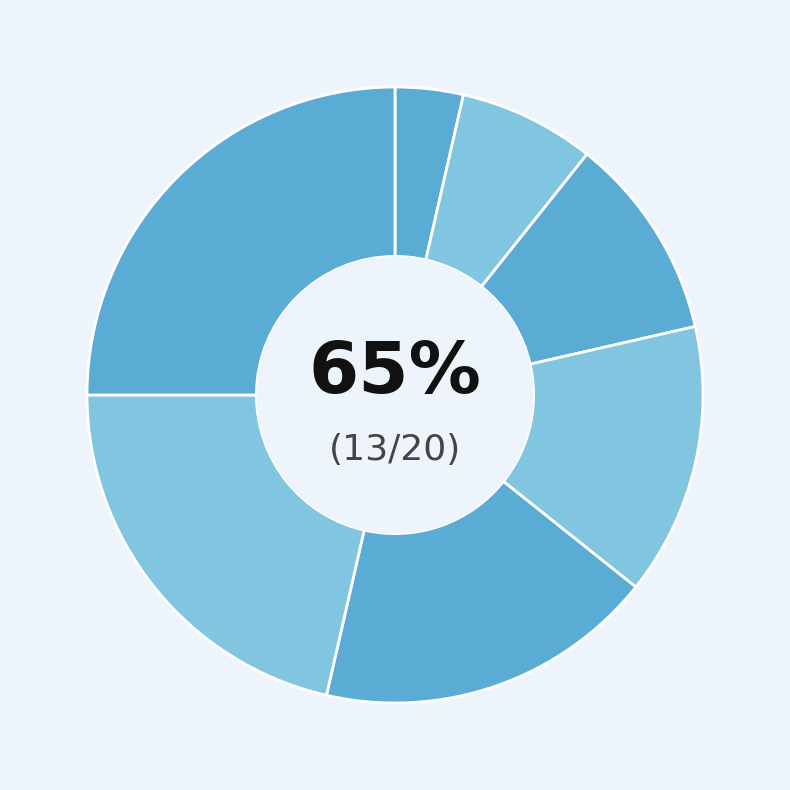

Does Hrubala Filip Martin represent more than half of the total?

No